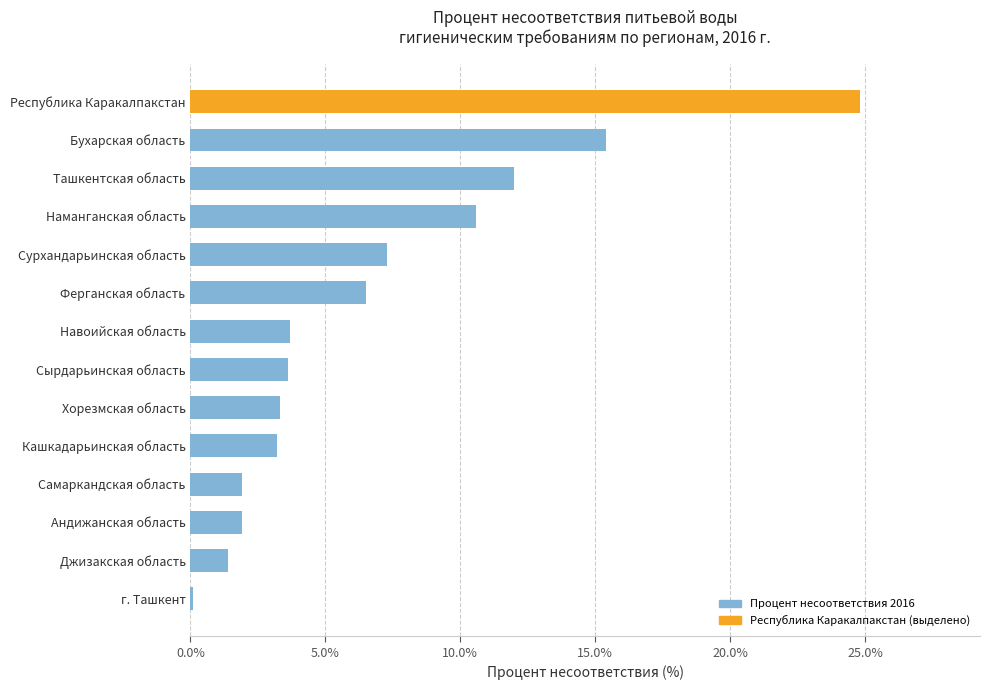

What is the difference between the maximum and minimum values?

24.7